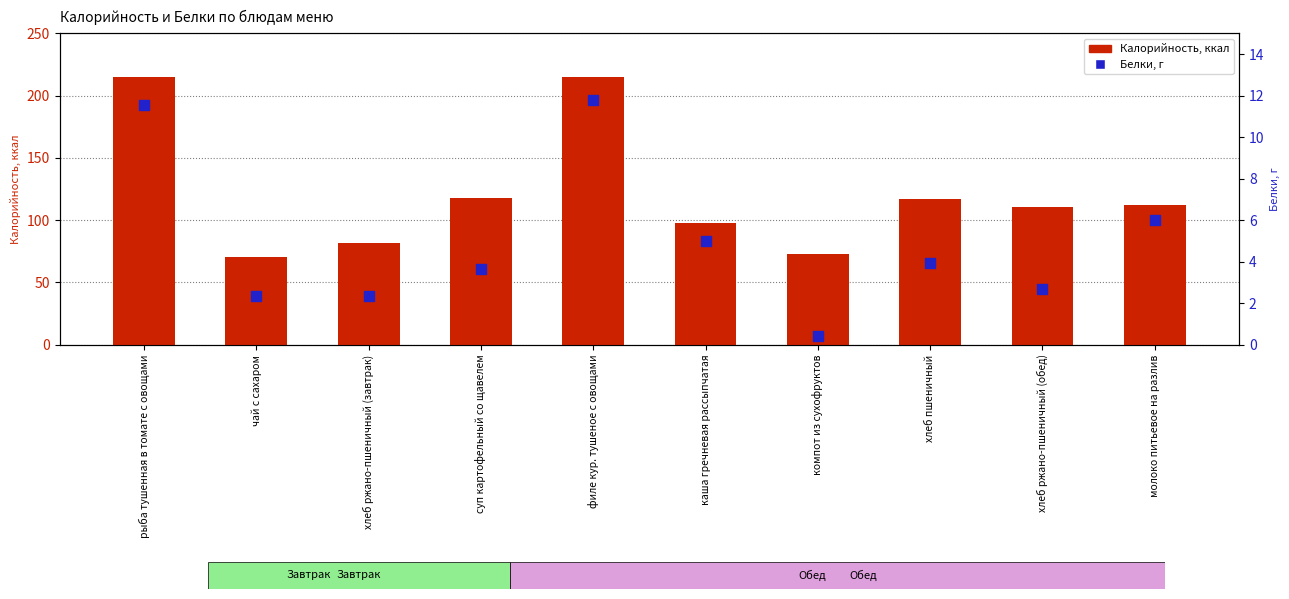

At which category is the sum across all series the highest?

филе кур. тушеное с овощами